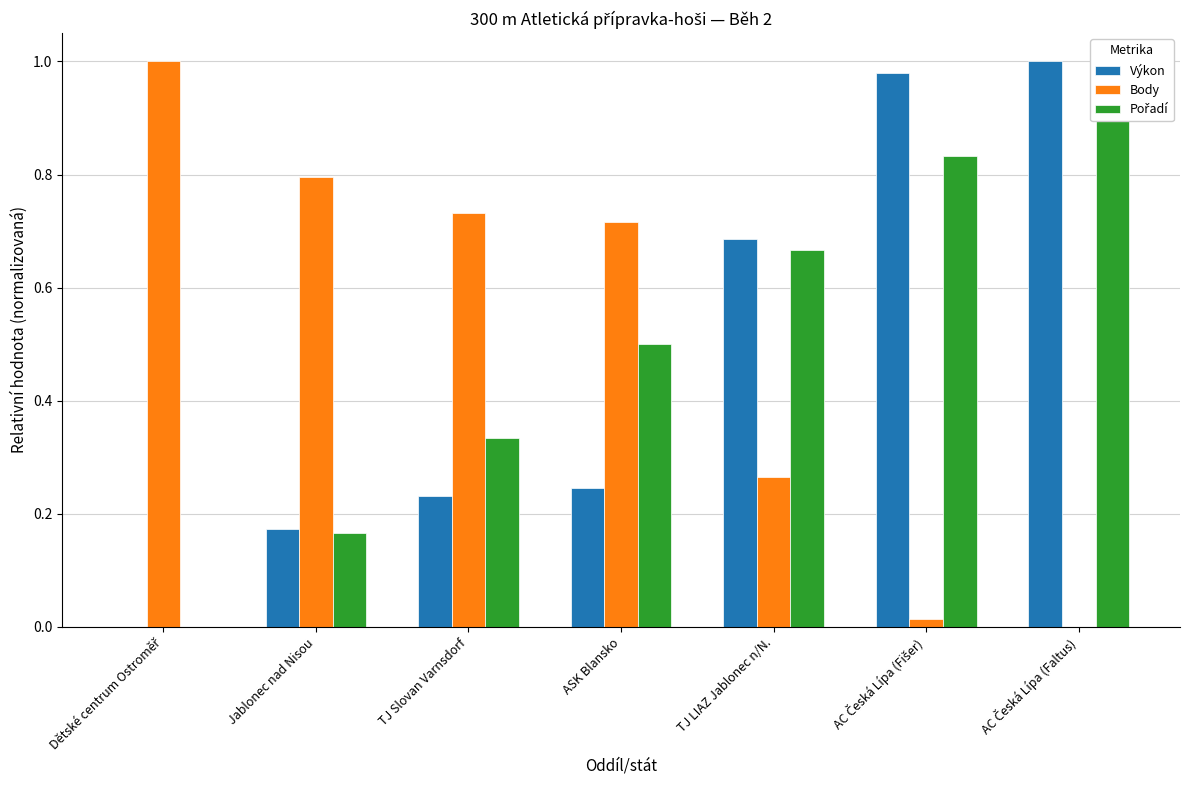

Which category has the highest value in the Výkon series?

AC Česká Lípa (Faltus)